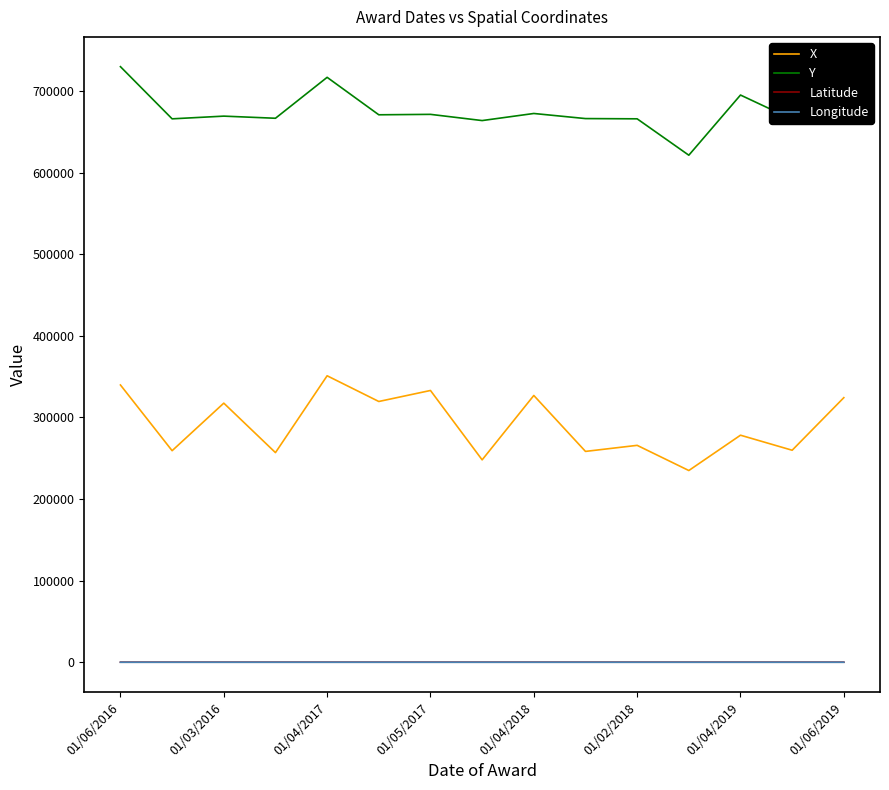

True or false: Y and Latitude intersect in this chart.

False